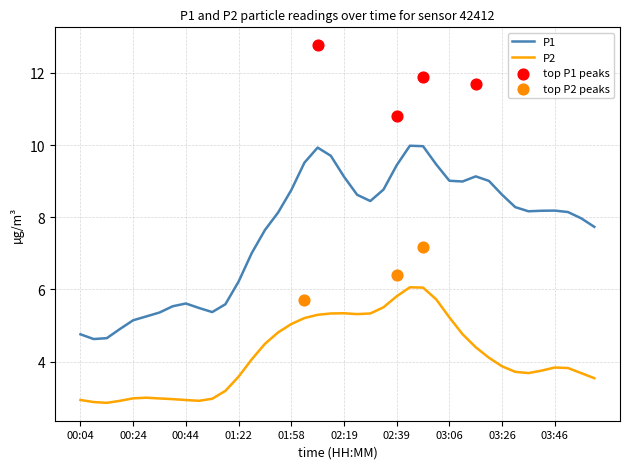

What is the lowest value of the P1 series?

4.6